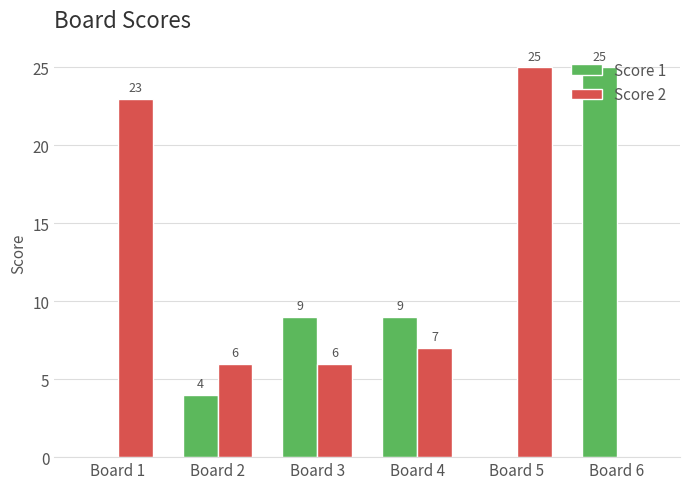

The Score 1 series shows 42 at Board 6. True or false?

False